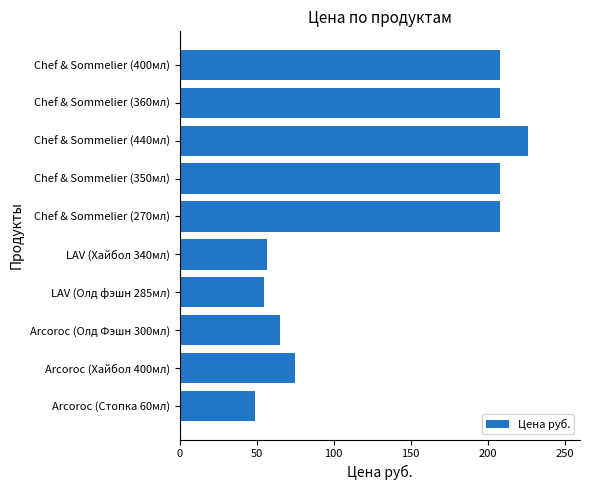

What is the ratio of the value at Chef & Sommelier (360мл) to the value at Arcoroc (Хайбол 400мл)?

2.8